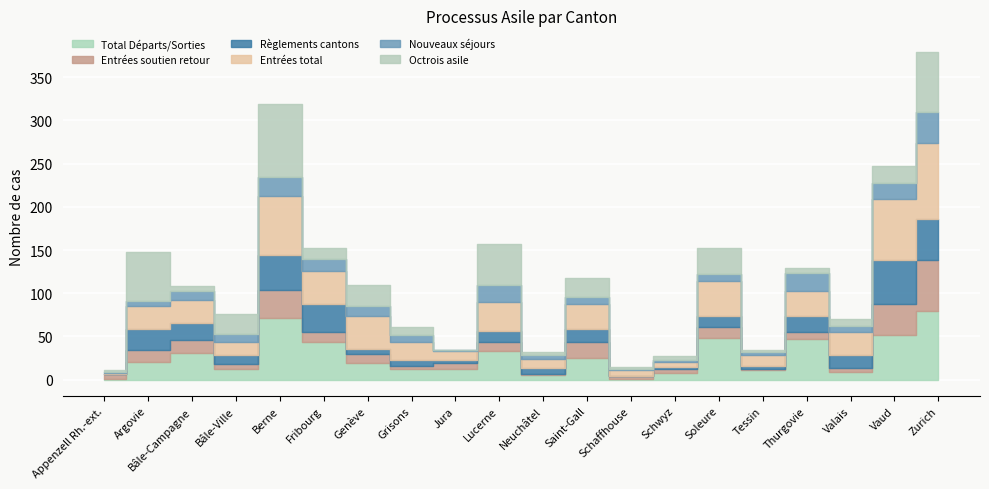

True or false: Entrées total and Règlements cantons intersect in this chart.

False